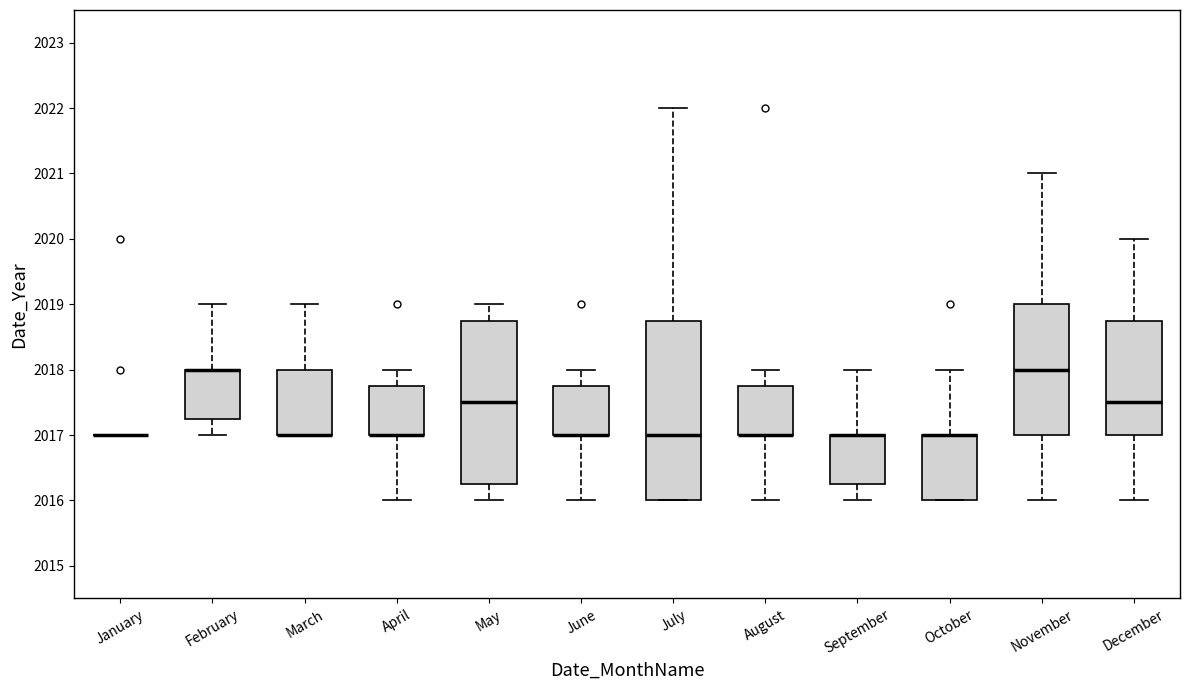

Where does the upper whisker of the box for April end on the y-axis? The values are not printed on the chart, so give them approximately, as read against the axis.

2018.0